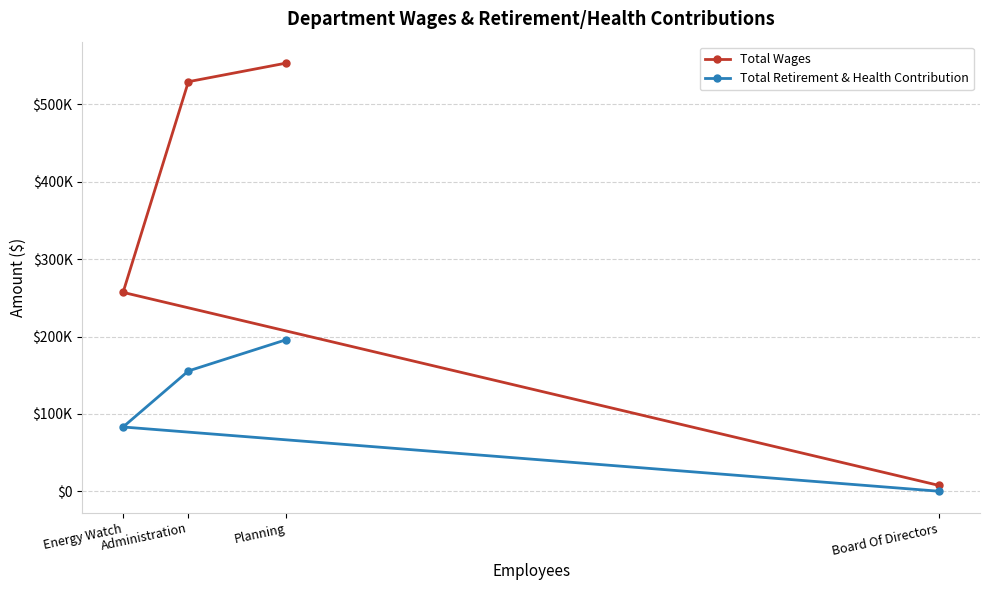

The Total Retirement & Health Contribution series shows 72810 at Administration. True or false?

False